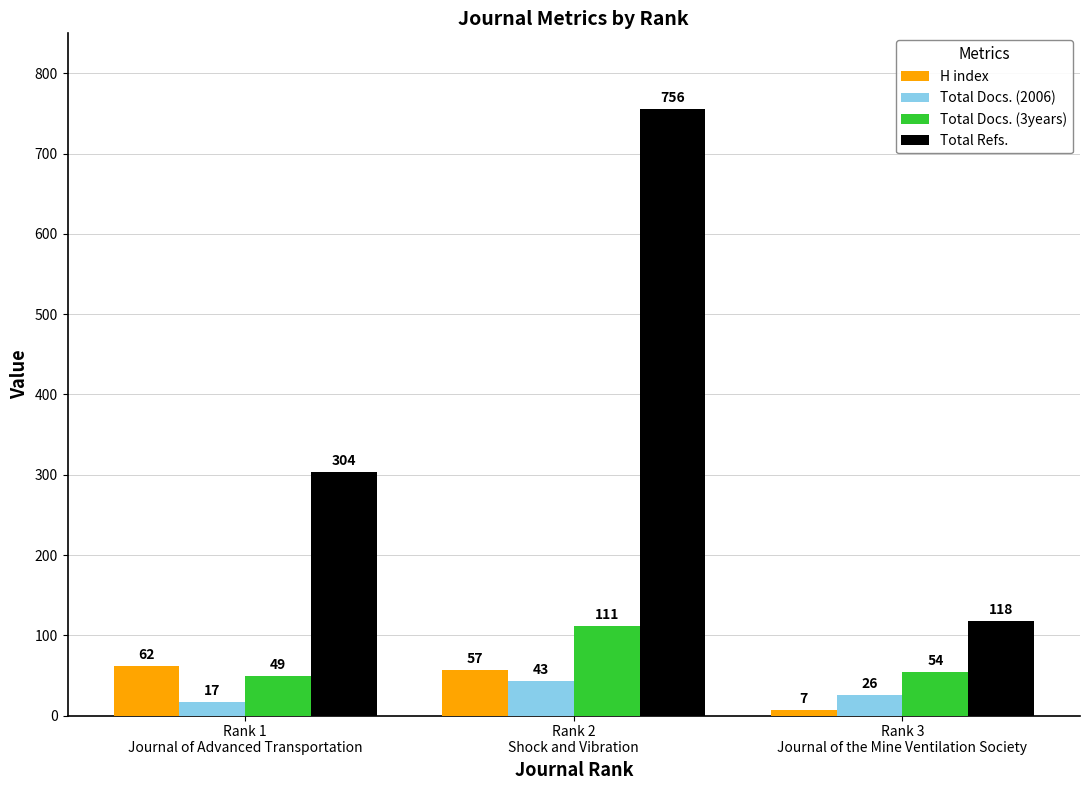

What is the maximum value for Total Docs. (2006)?

43